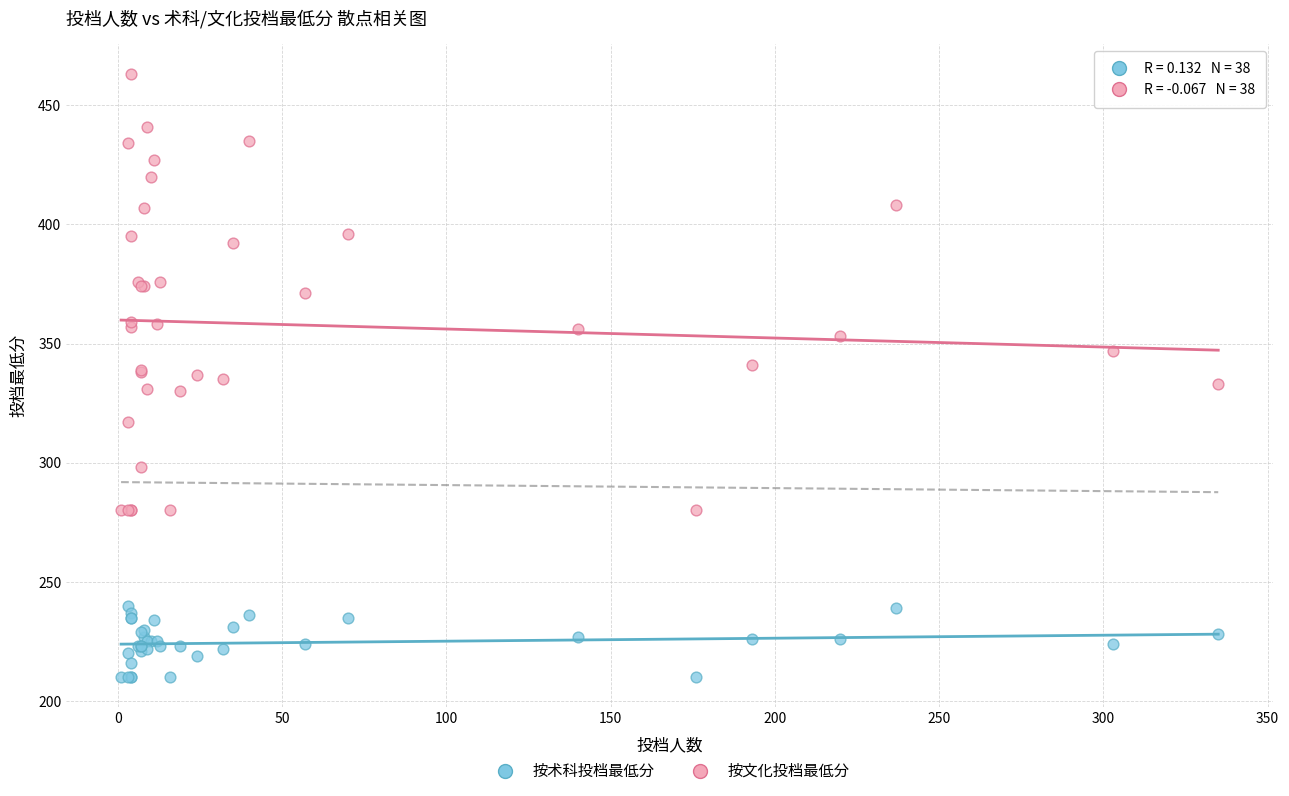

What are all the series names shown in the legend?

按术科投档最低分, 按文化投档最低分